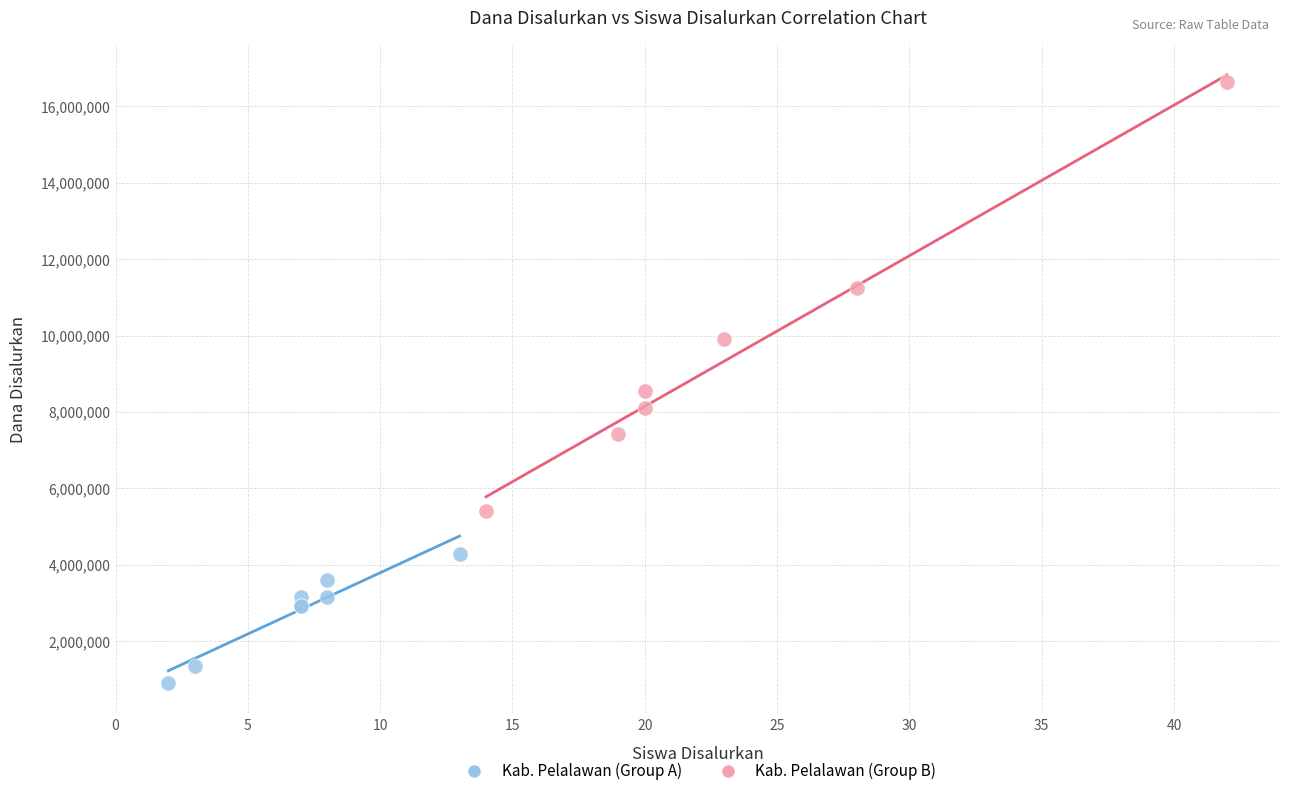

Which series has the largest Y range (max minus min)?

Kab. Pelalawan (Group B)